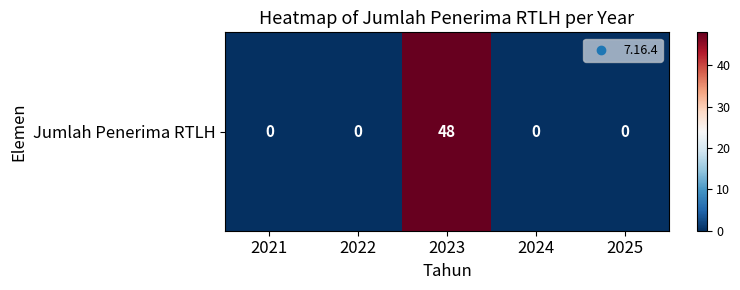

Is it true that the value at 2021 is 30?

False